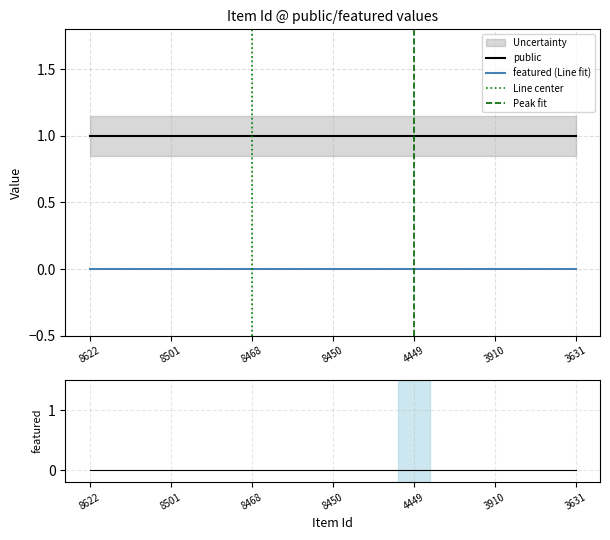

True or false: featured (Line fit) has a value of 0 at 3910.

True